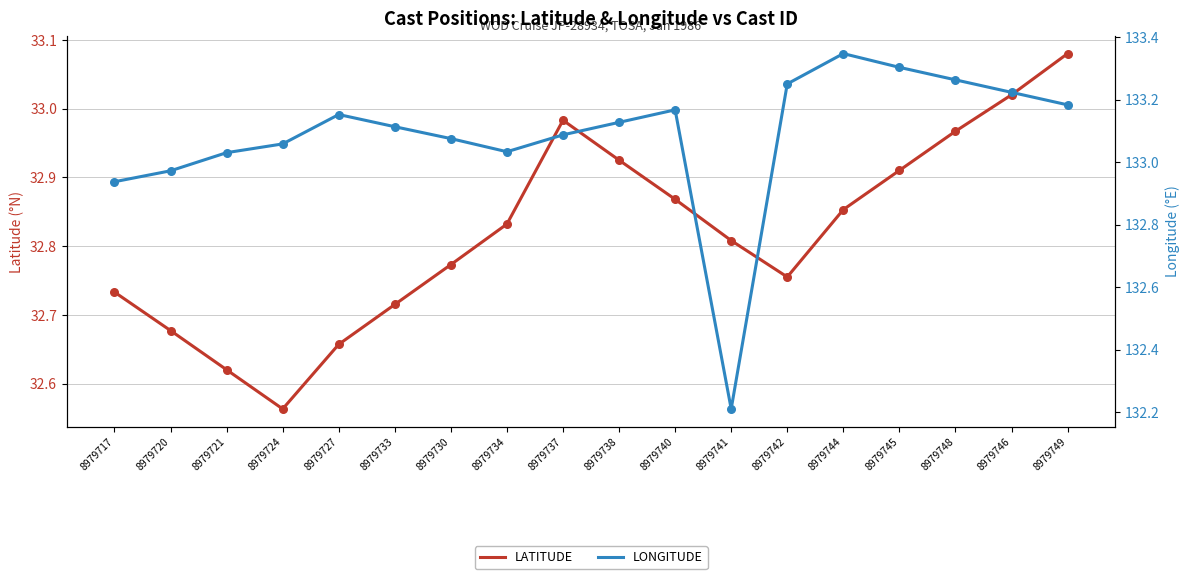

Which series reaches the maximum Y coordinate?

LONGITUDE